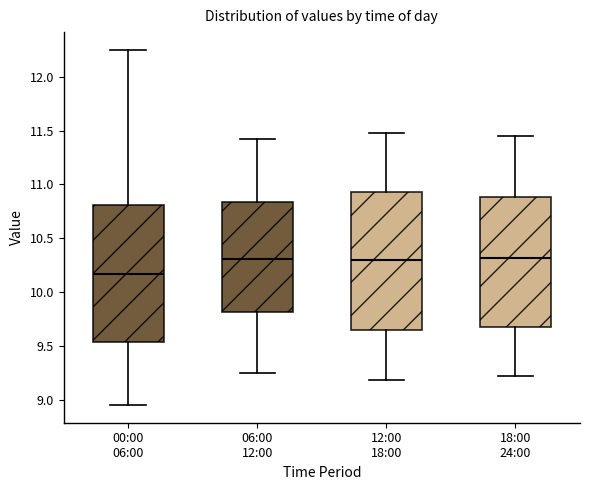

Which box's median line is the lowest?

00:00 06:00